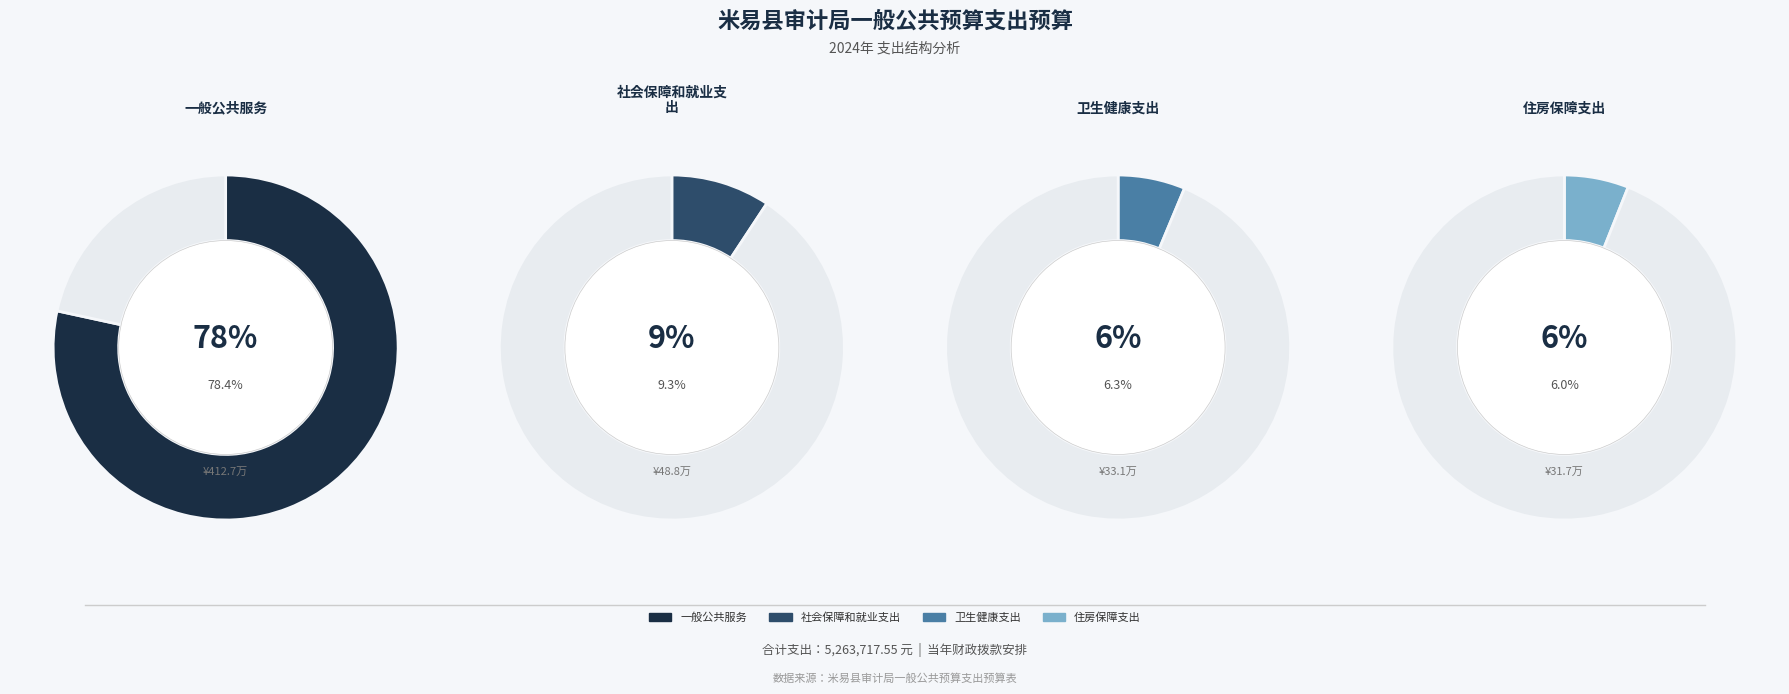

To the nearest percent, what percentage of the pie is 住房保障支出?

6%